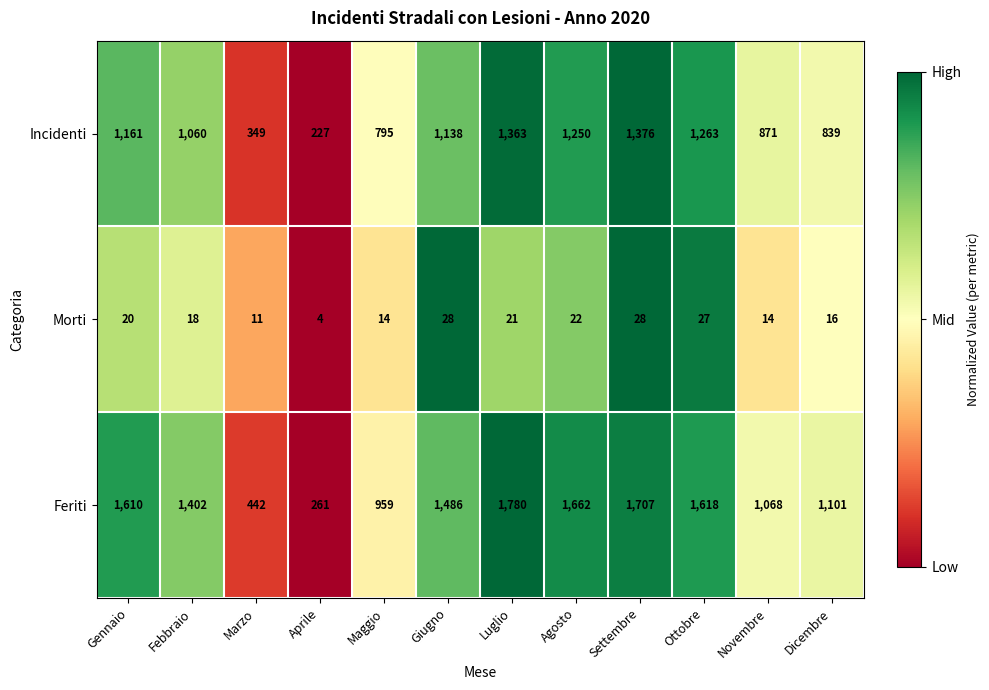

At which category does the chart reach its minimum across all series?

Aprile